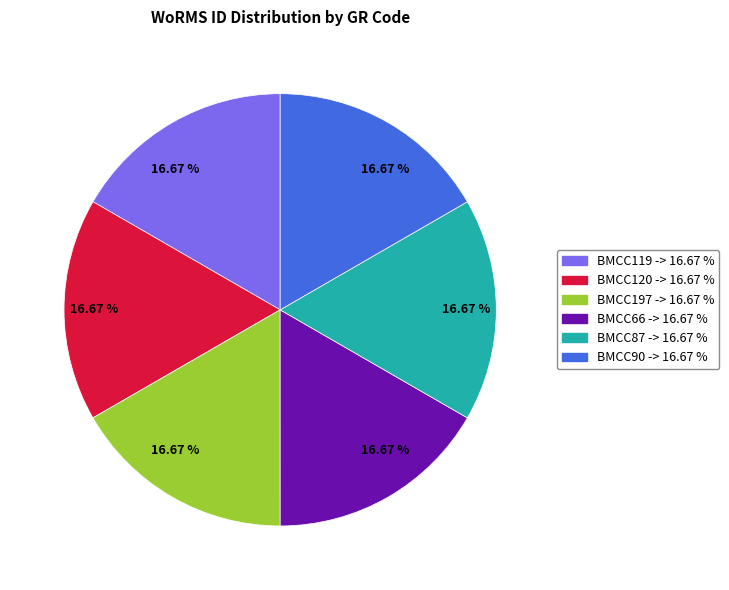

Count the number of slices in the pie.

6